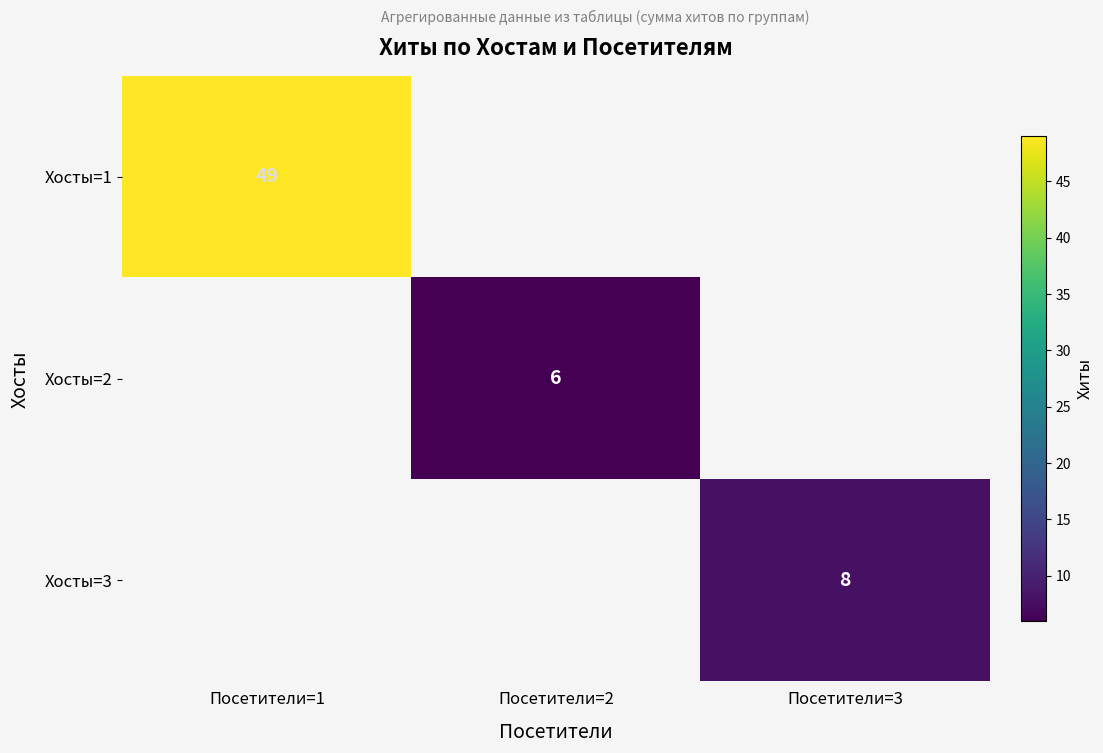

True or false: Хосты=1 has a value of 69 at Посетители=1.

False